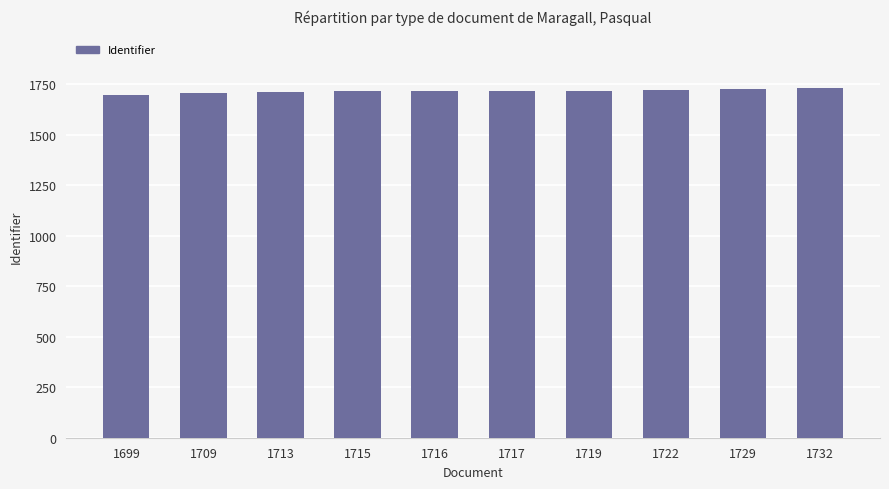

True or false: the data shows 2741 at 1719.

False